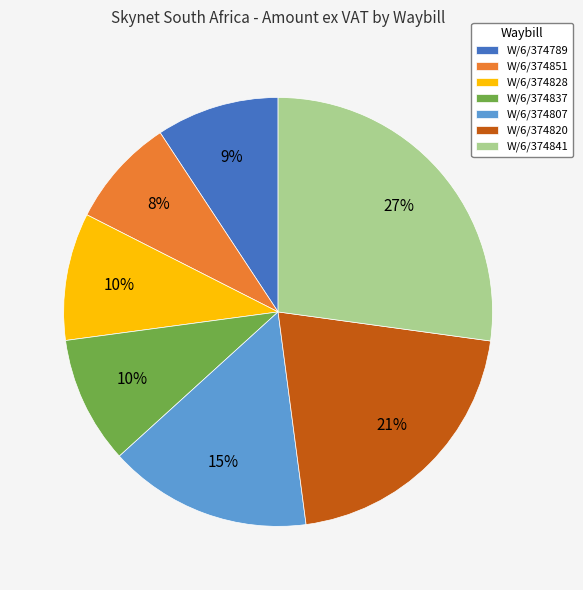

What is the smallest slice in the pie chart?

W/6/374851